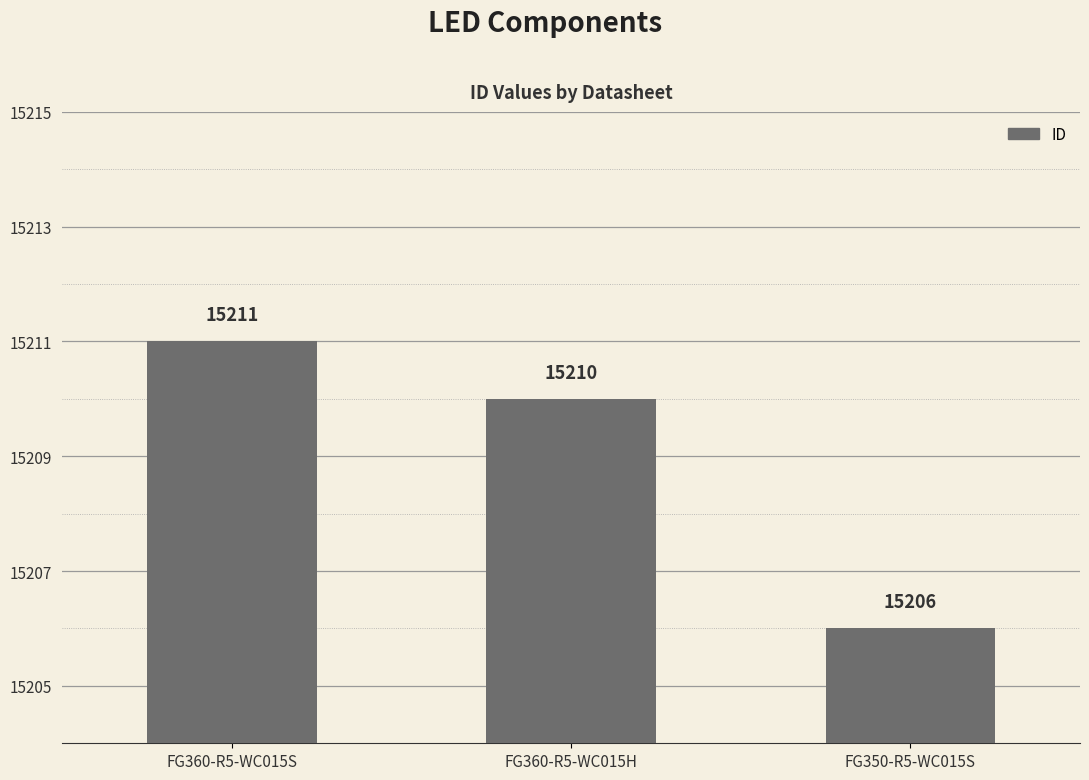

What is the difference between the maximum and minimum values?

5